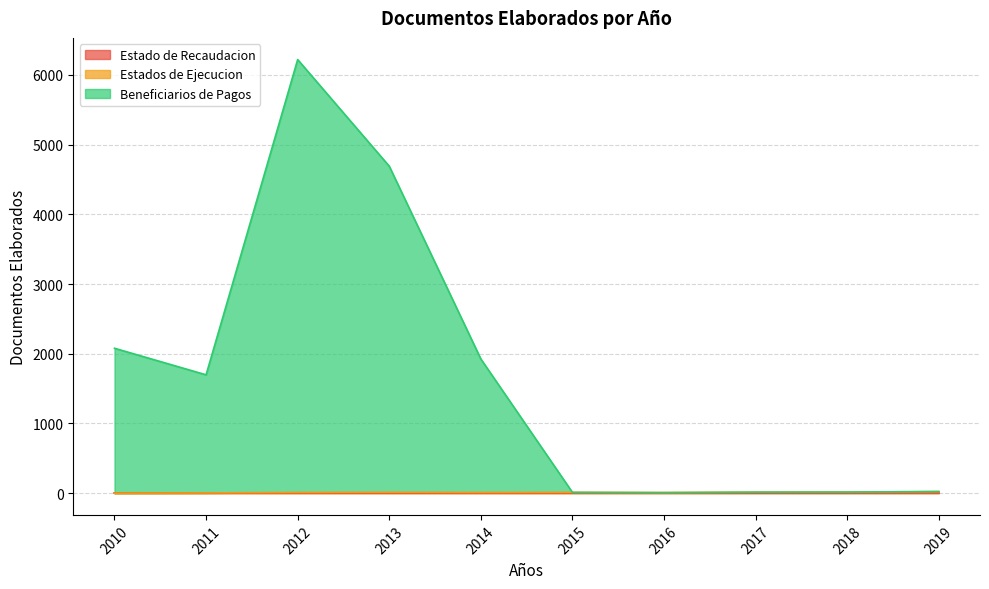

What is the difference between the maximum and minimum values in the Beneficiarios de Pagos series?

6210